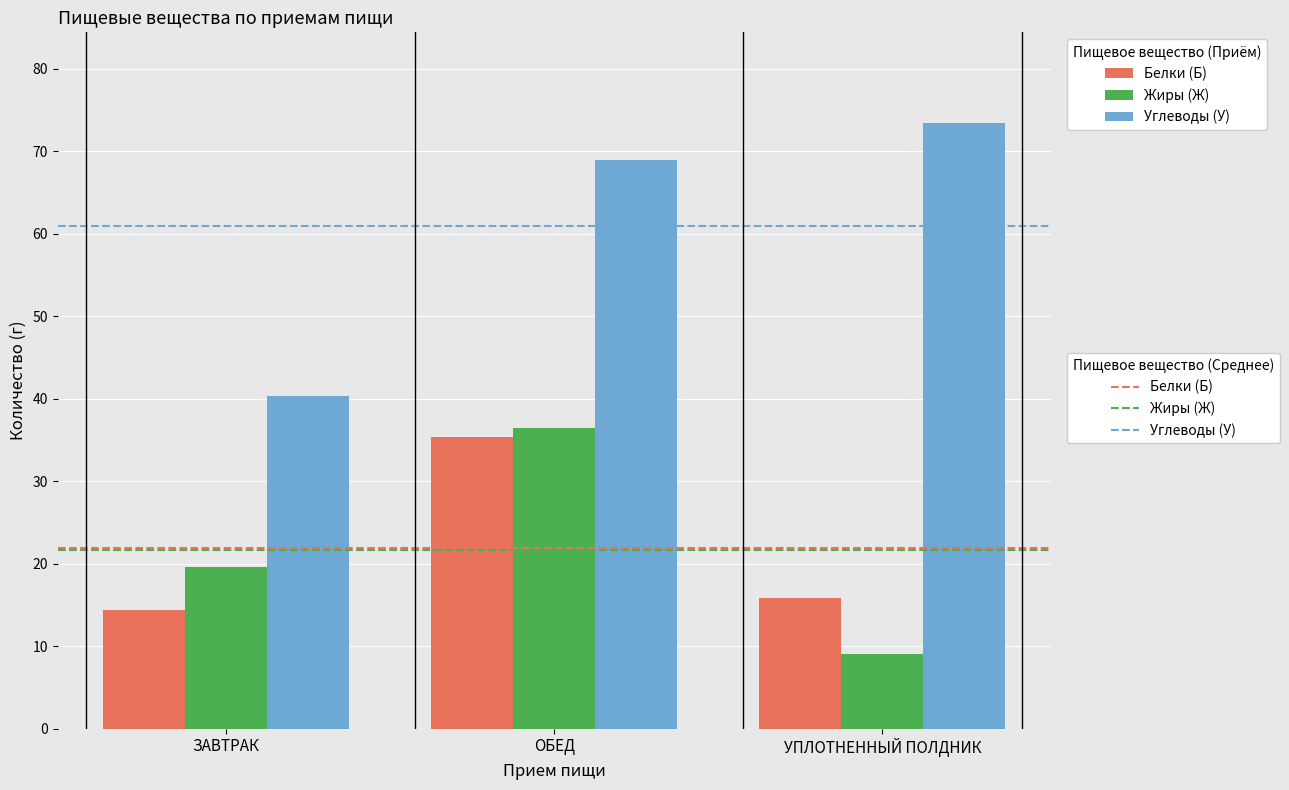

At which label is Жиры (Ж) closest to 22?

ЗАВТРАК